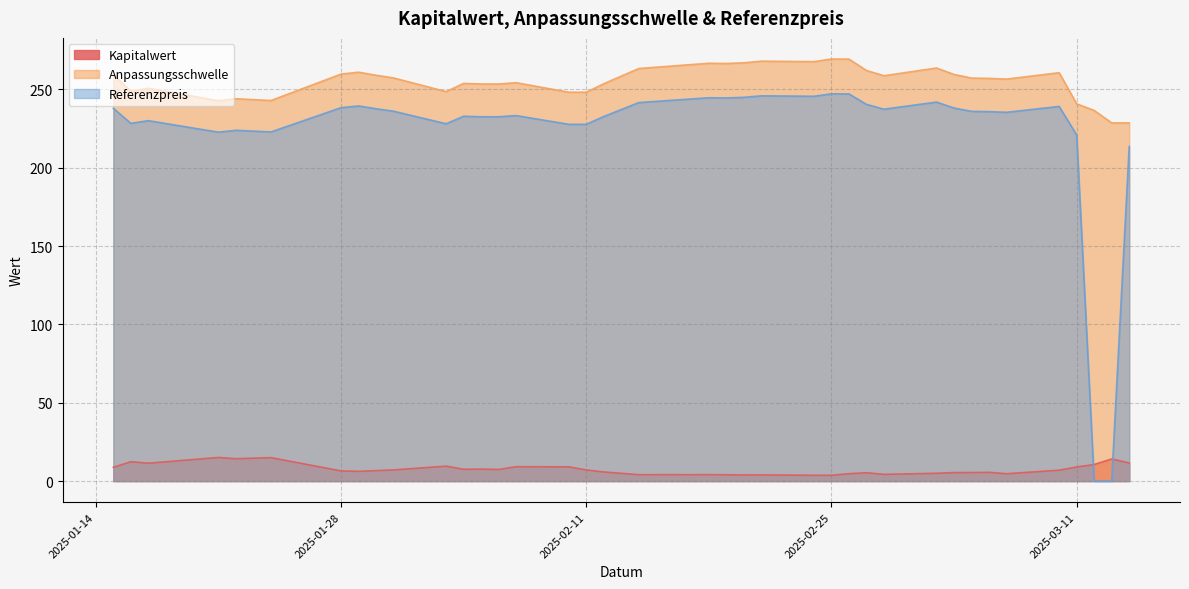

How many times do Referenzpreis and Kapitalwert cross each other?

2